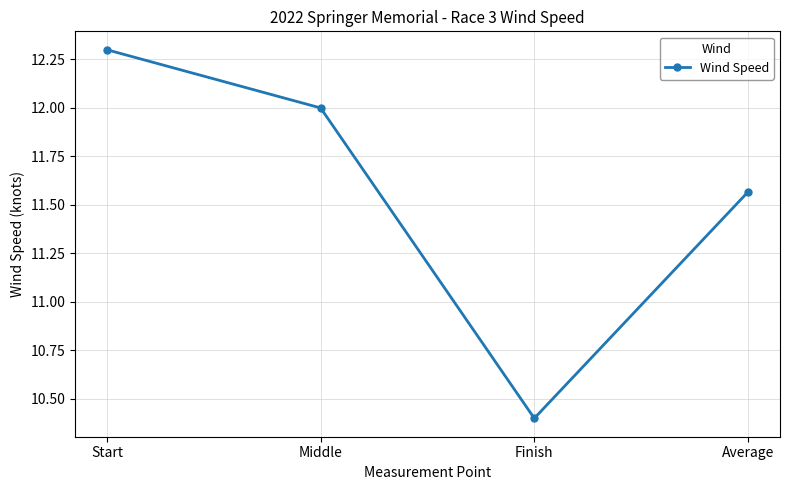

Rank the categories by value from lowest to highest.

Finish, Average, Middle, Start